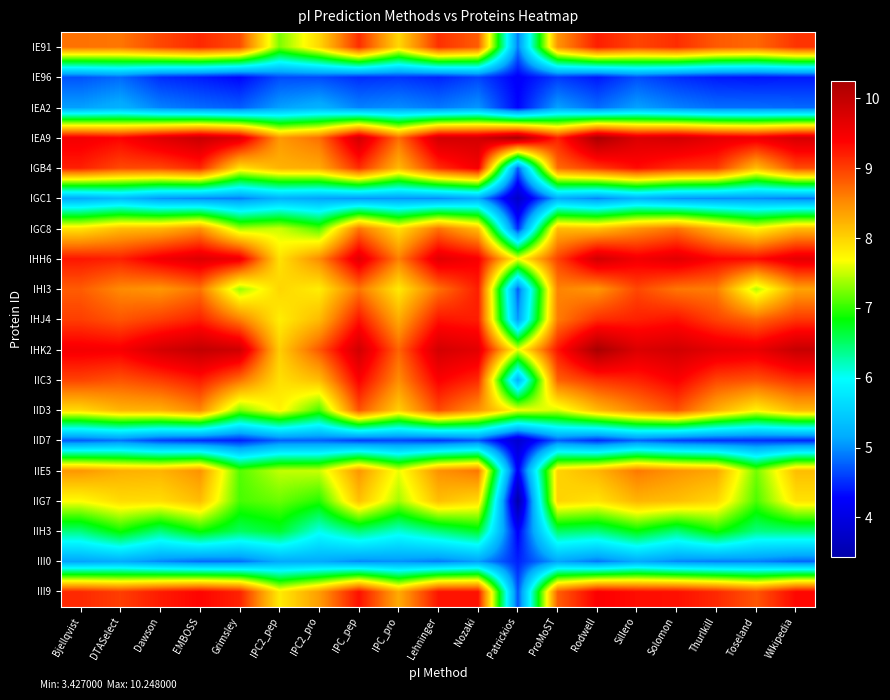

What is the smallest value displayed?

3.4